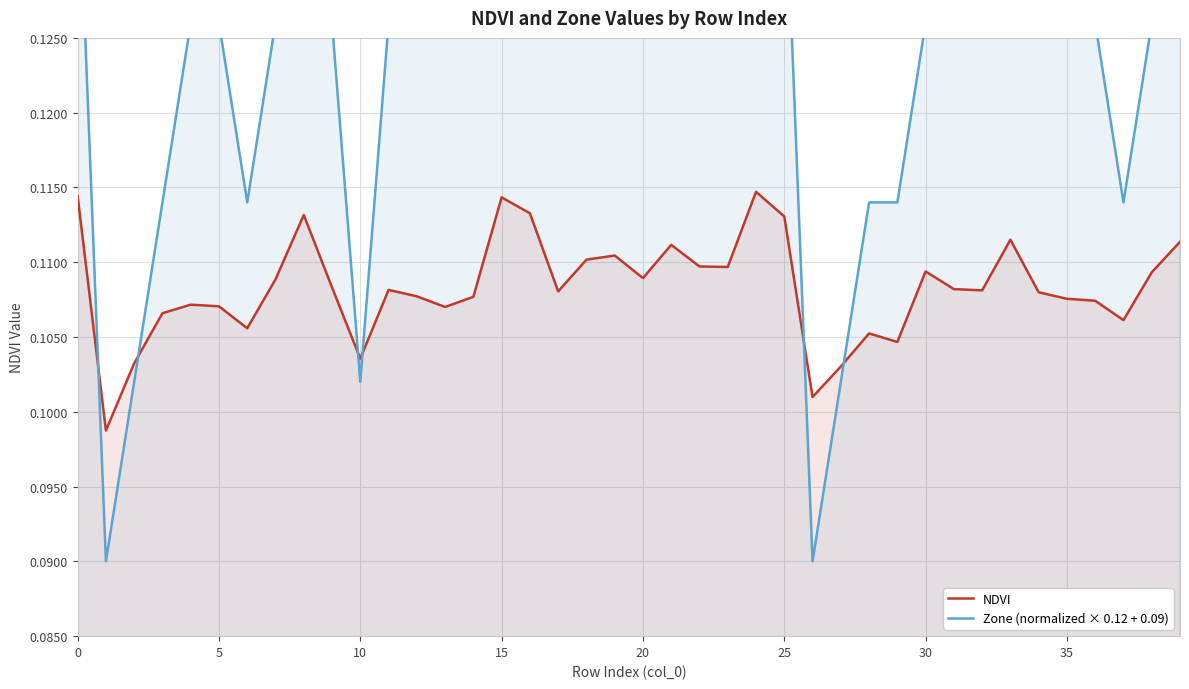

The Zone (normalized × 0.12 + 0.09) series shows 0.2 at 10. True or false?

False